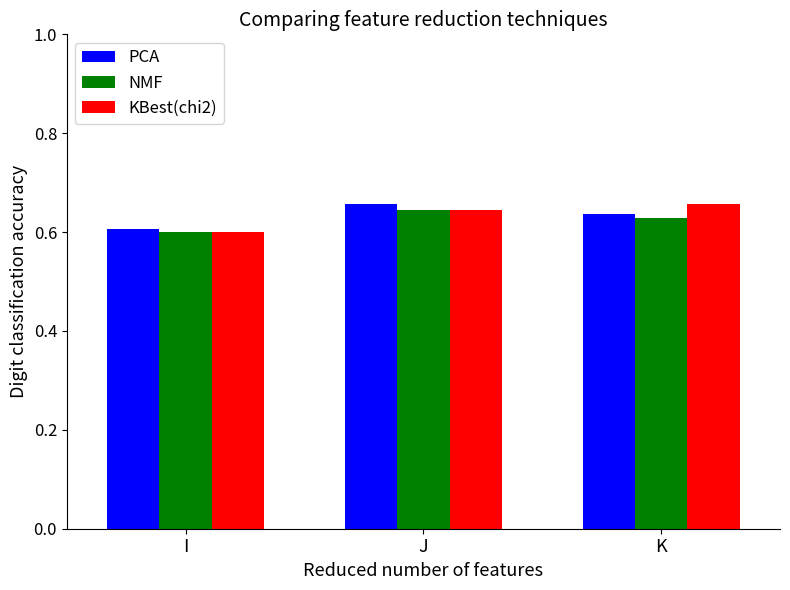

Which series changed the most between I and J?

PCA